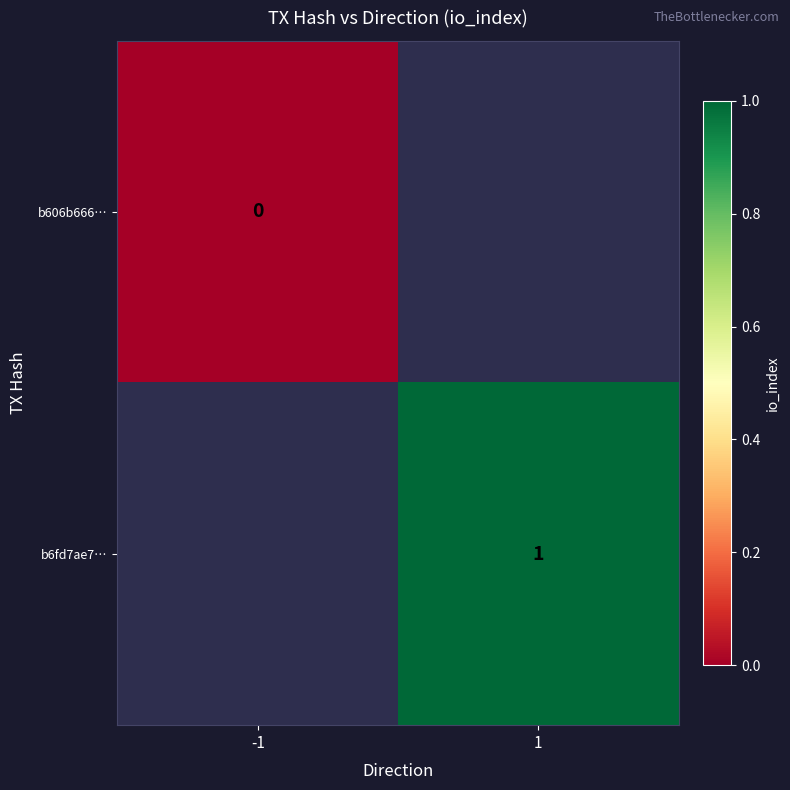

The value of b6fd7ae7… at 1 is 1. True or false?

True